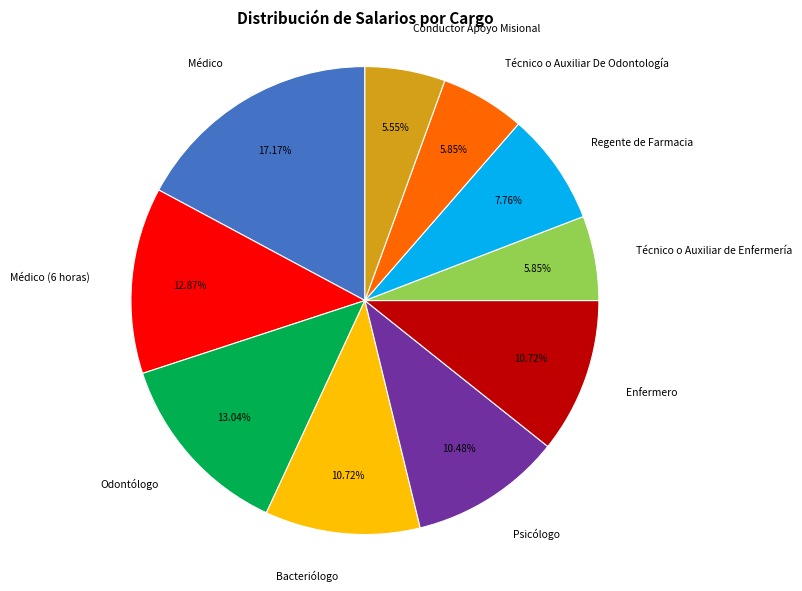

The Regente de Farmacia slice represents 1% of the pie. True or false?

False